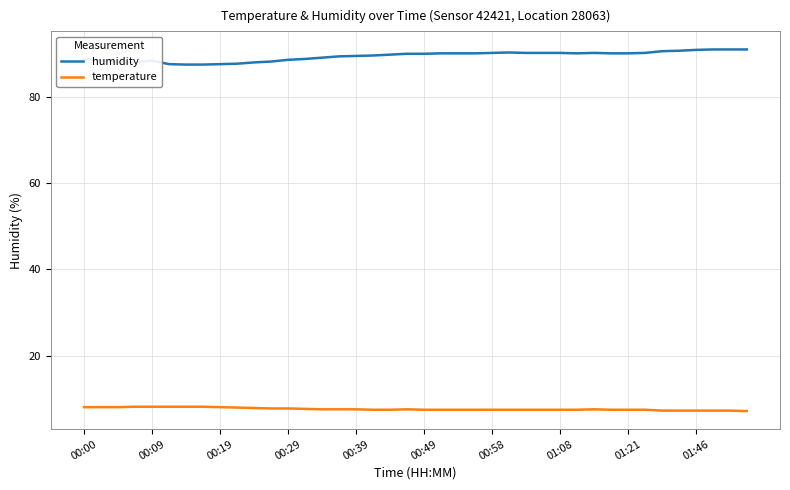

Which series has the largest total across all categories?

humidity